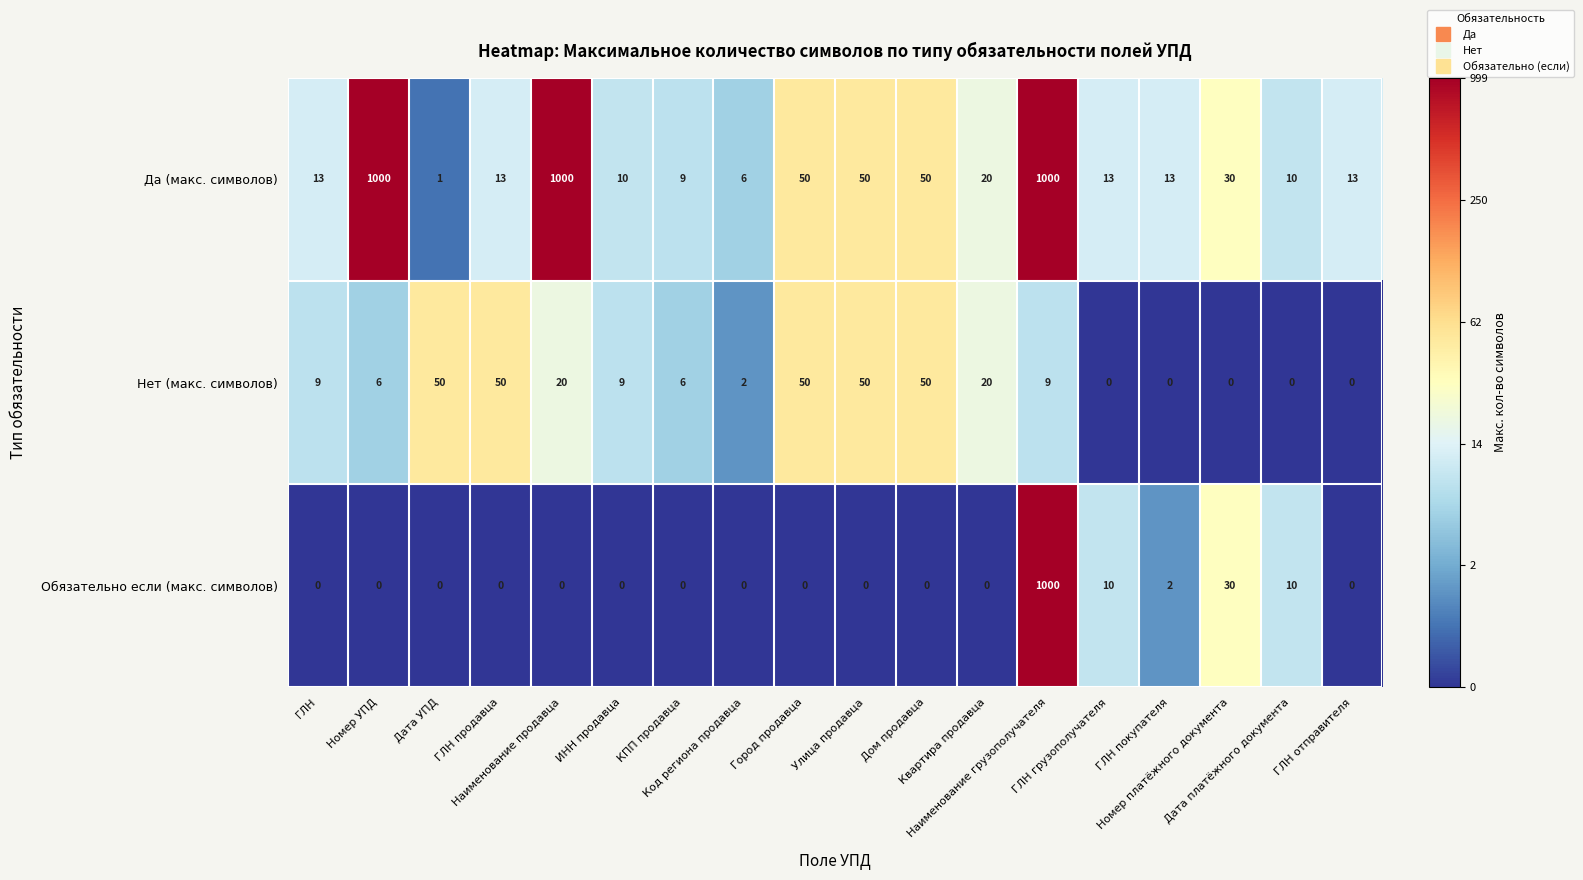

Count the number of data series in this chart.

3